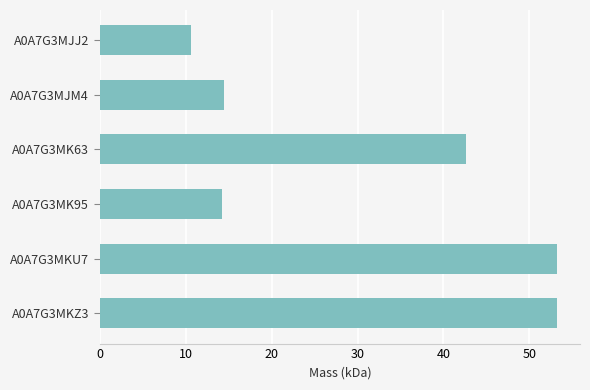

What is the smallest value displayed?

10.6